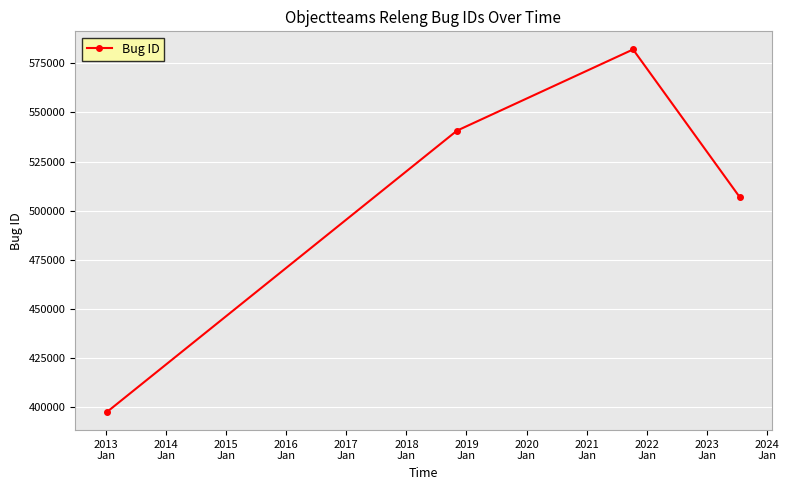

What is the difference between the maximum and minimum values?

184352